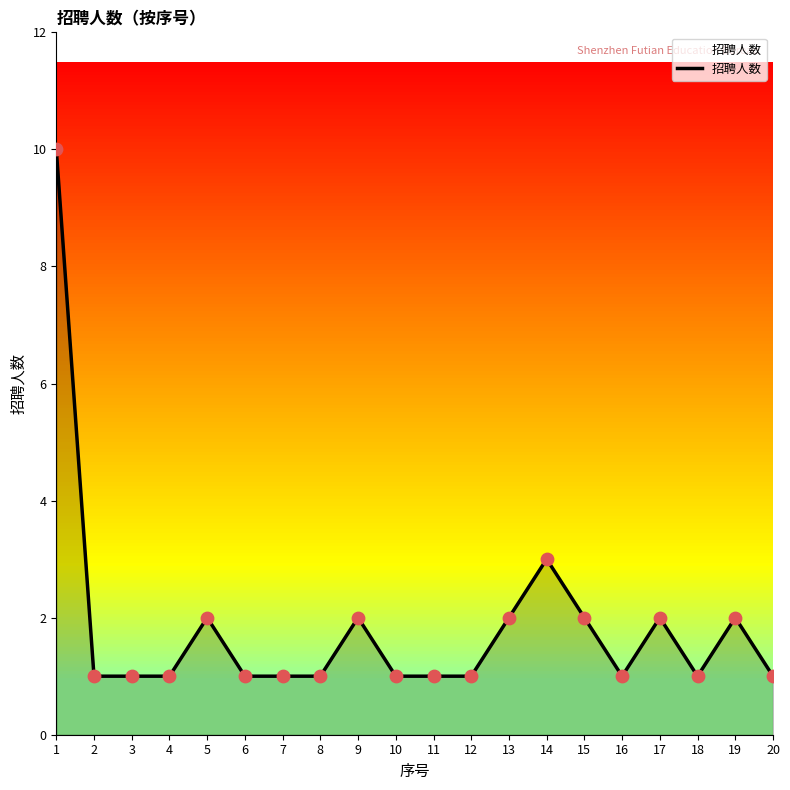

Which has a higher value, 4 or 17?

17